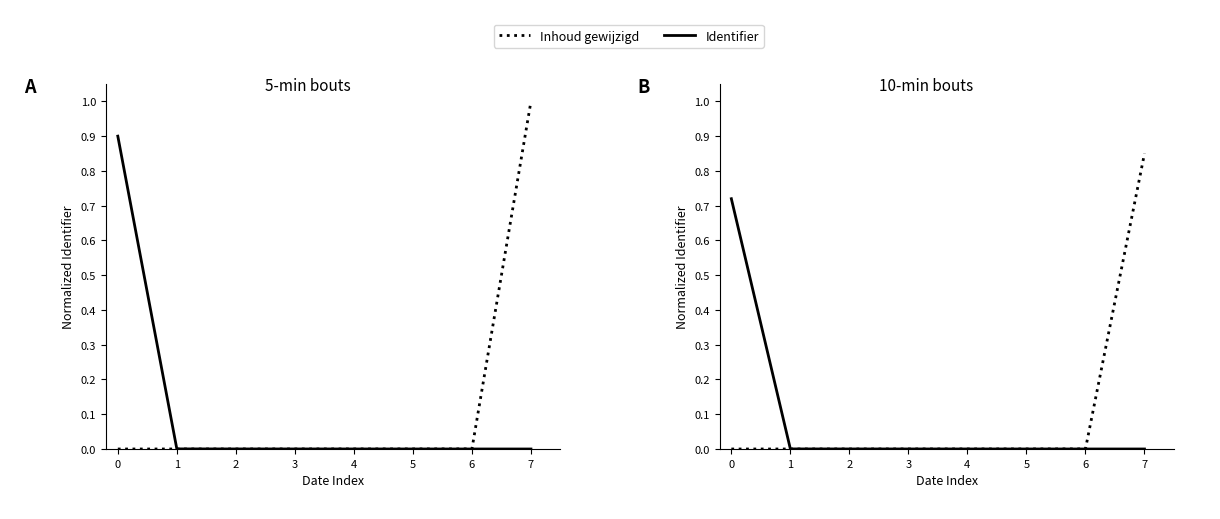

Between 0.0 and 7, which series saw the biggest shift?

Inhoud gewijzigd